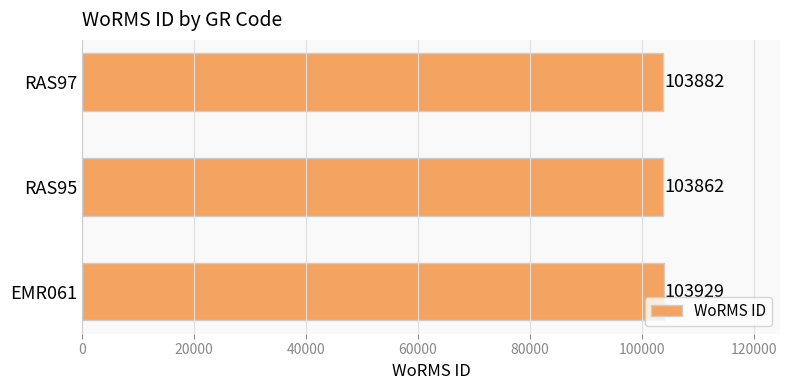

True or false: the data shows 103862 at RAS95.

True